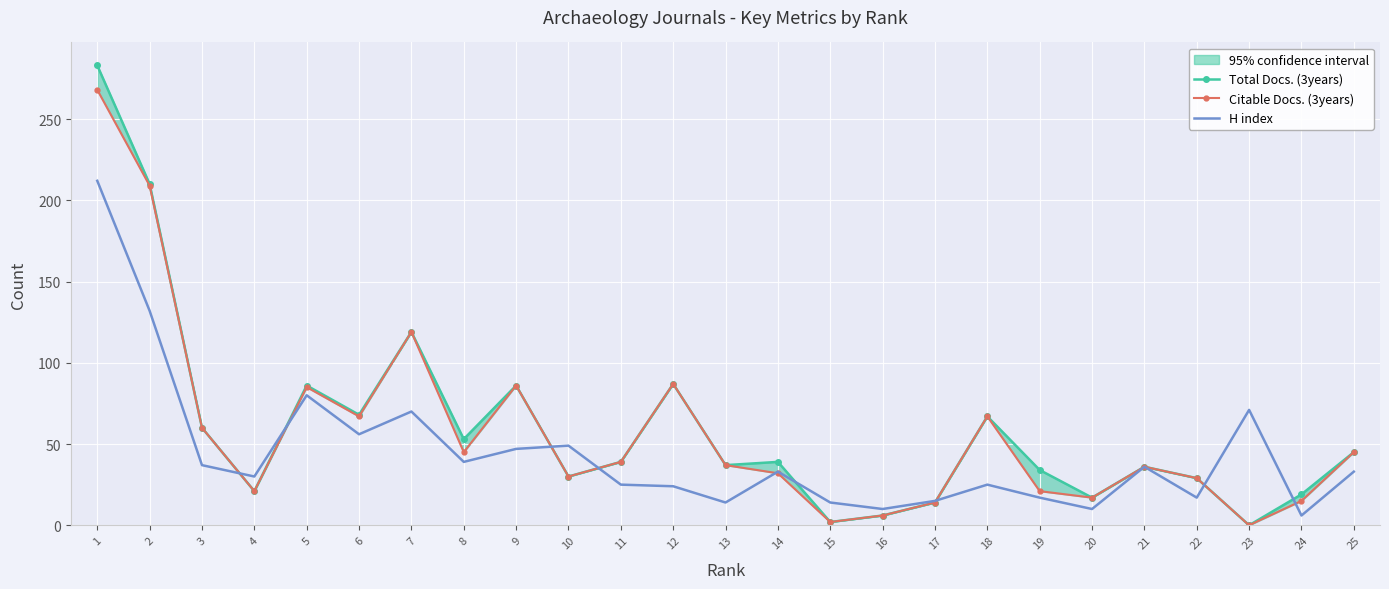

What is the difference between the second highest and second lowest values in the H index series?

122